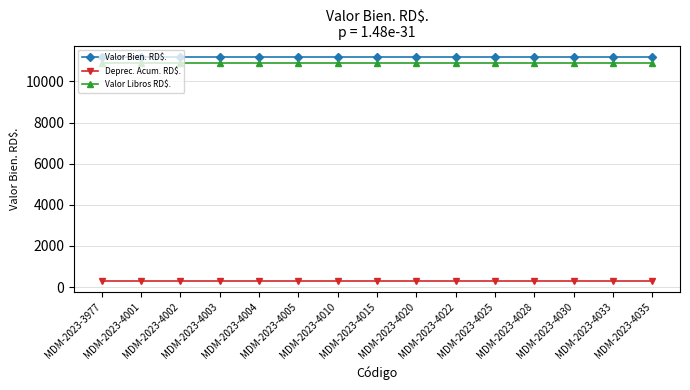

True or false: Valor Bien. RD$. and Valor Libros RD$. cross at least once.

False